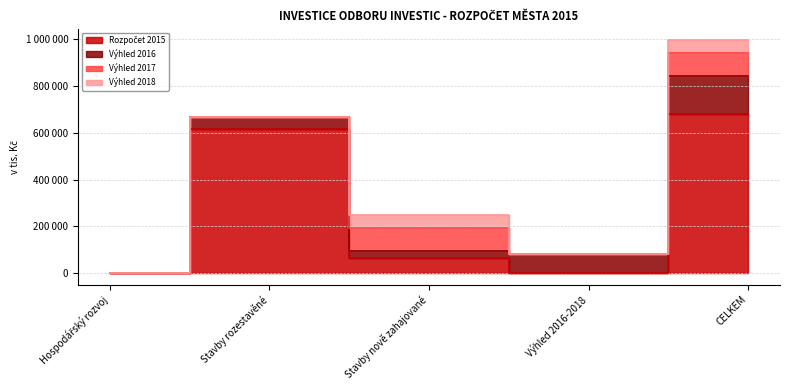

True or false: Výhled 2018 and Rozpočet 2015 intersect in this chart.

False